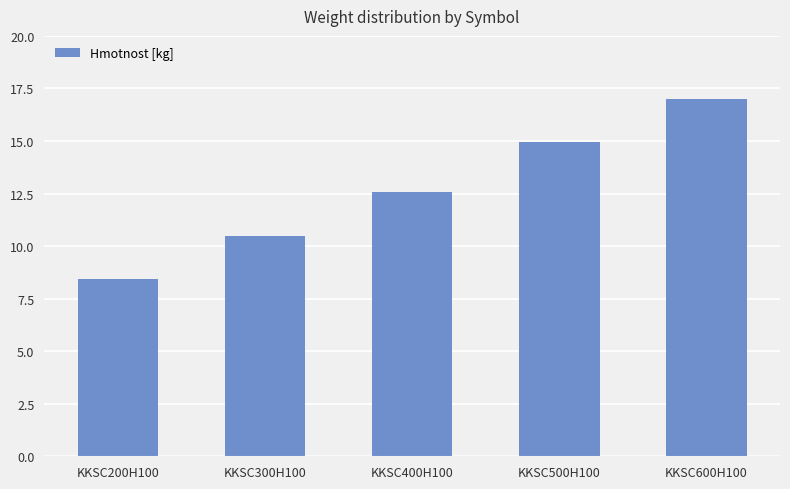

List the labels in order of value, largest first.

KKSC600H100, KKSC500H100, KKSC400H100, KKSC300H100, KKSC200H100